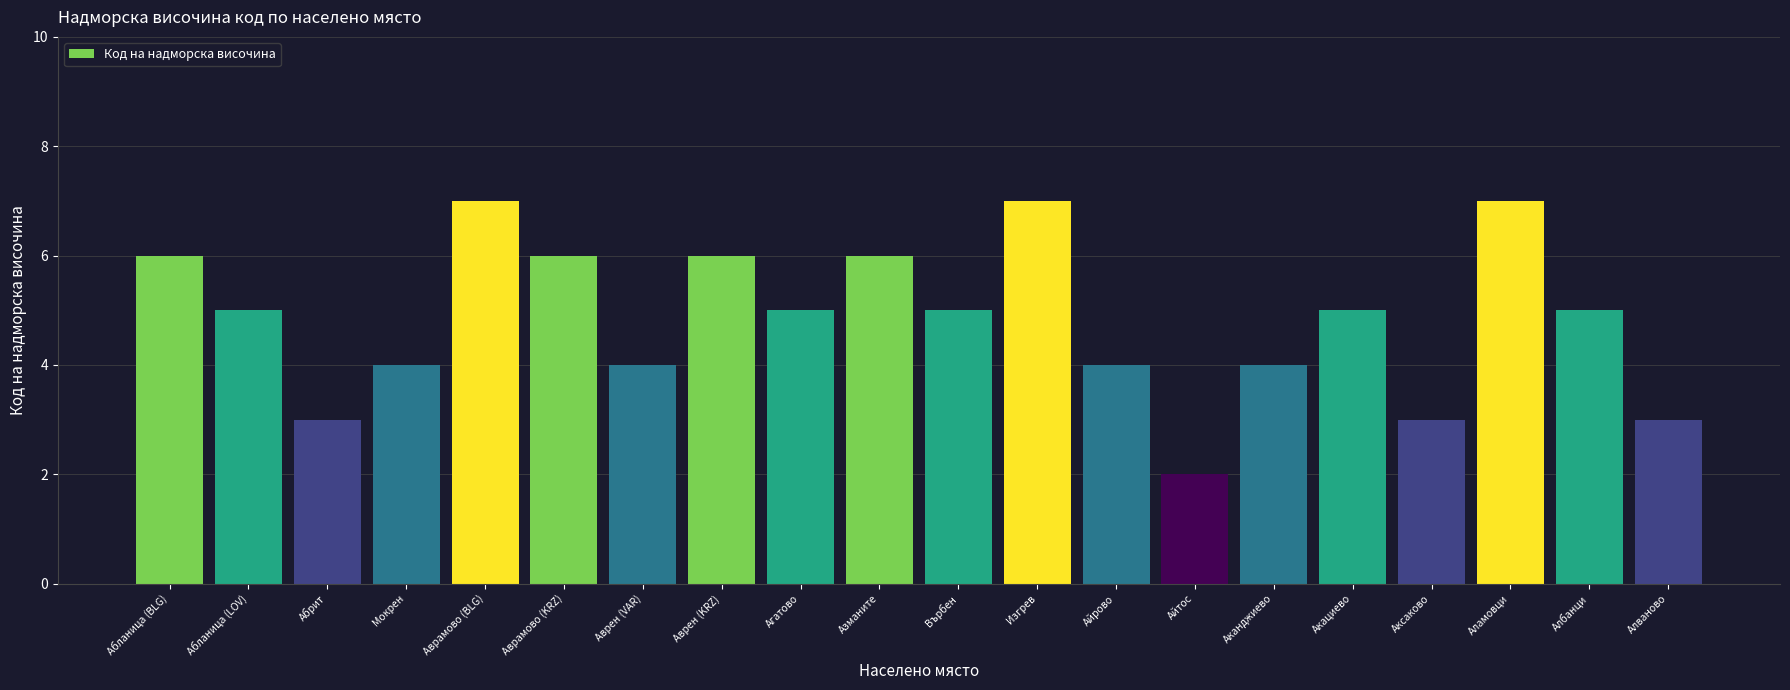

Which category has the lowest value across all series?

Айтос